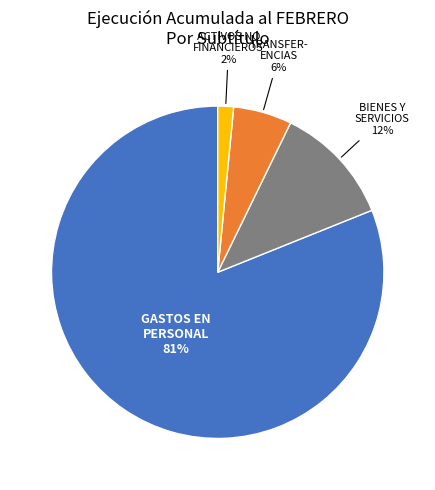

Count the number of slices in the pie.

4